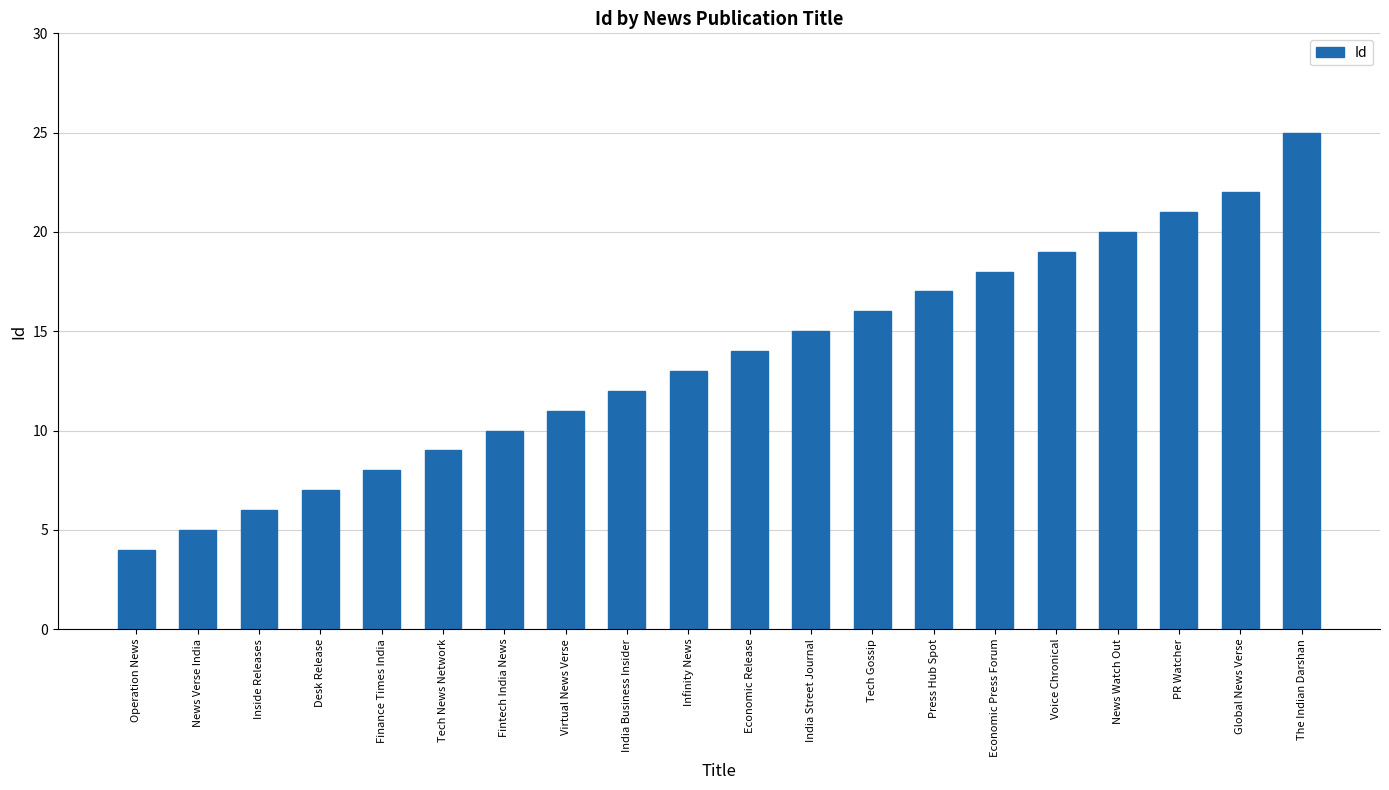

How many bars are there in total?

20